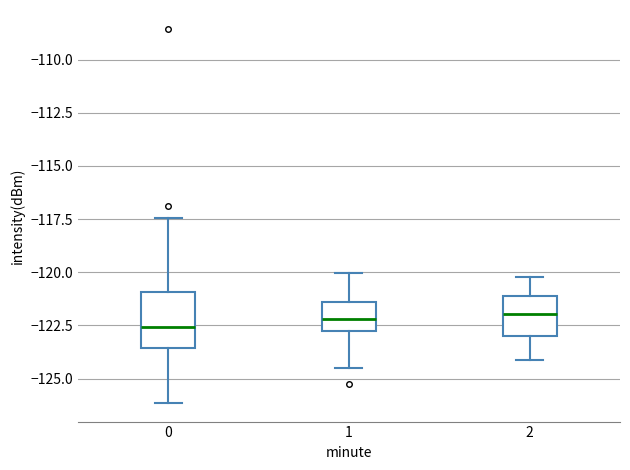

Which box is the tallest, from its lower edge to its upper edge?

0